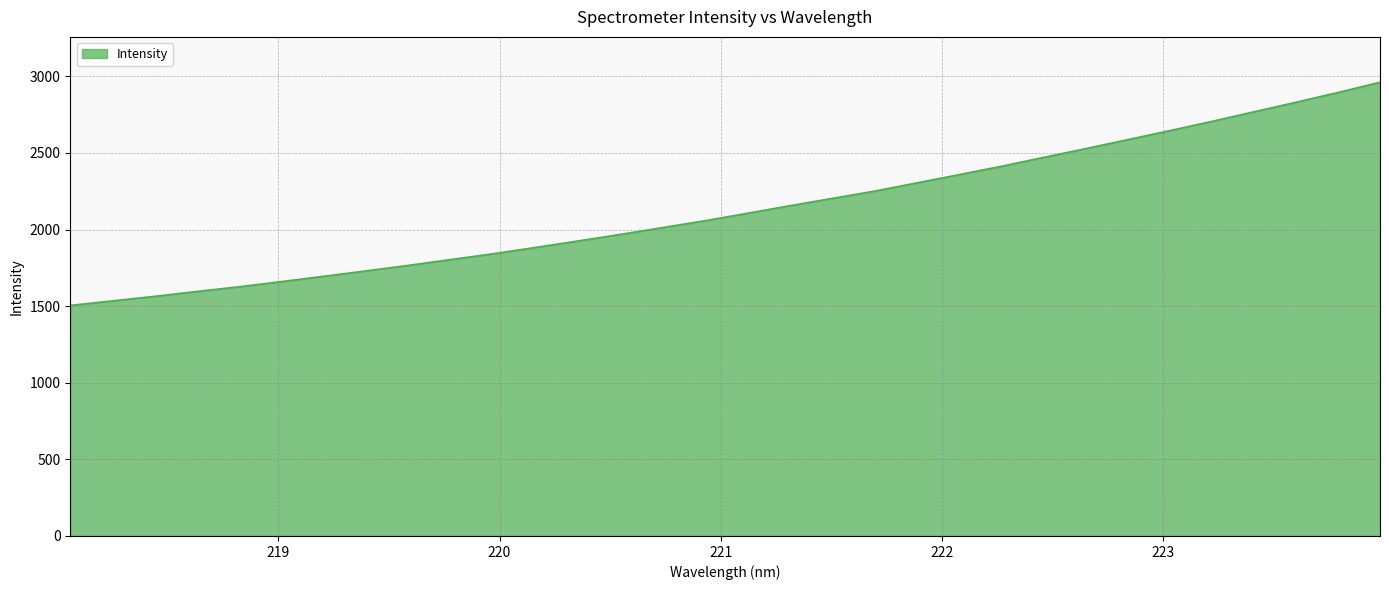

What is the smallest value displayed?

1505.0